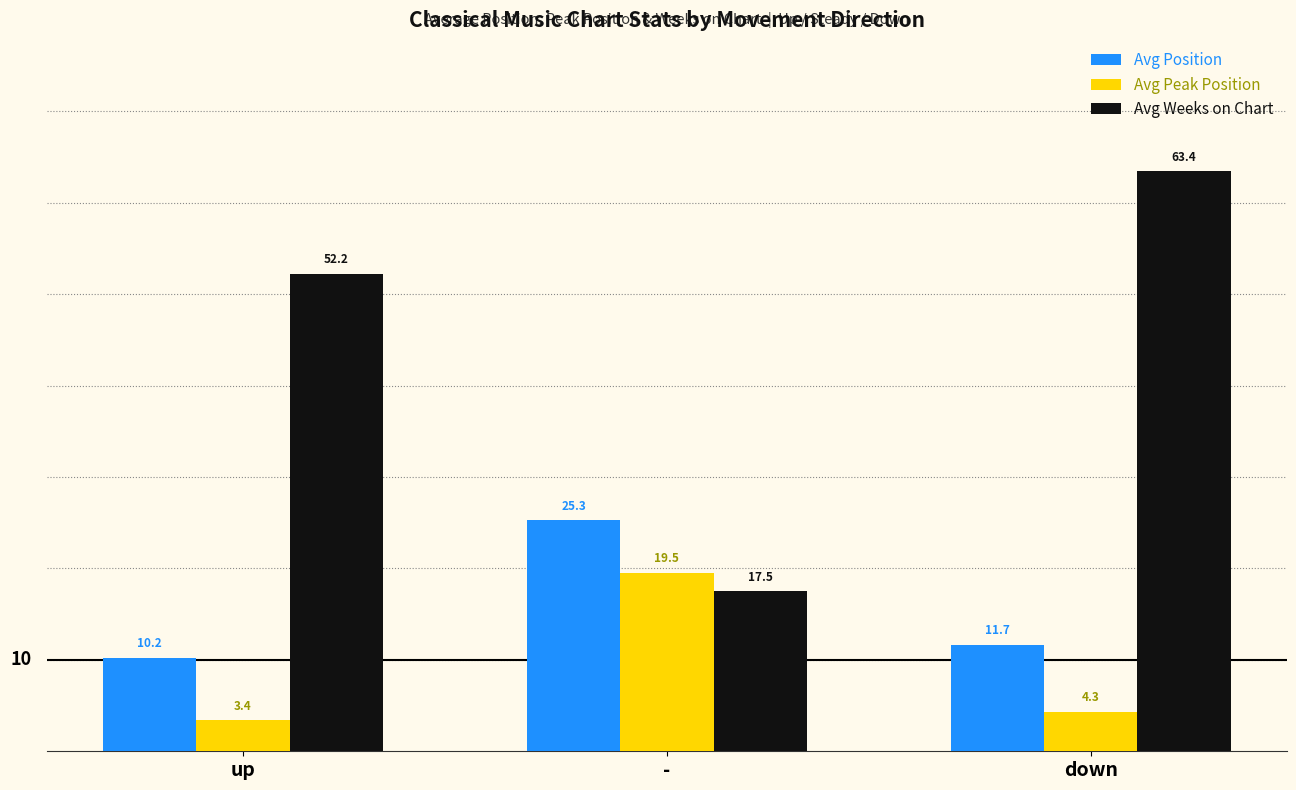

How many groups of bars are there?

3